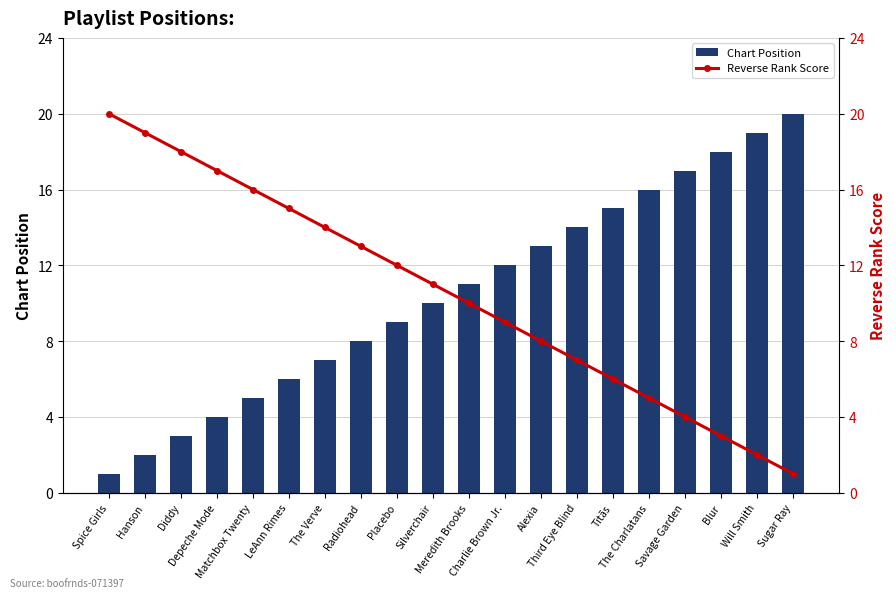

Which category has the lowest value in the Reverse Rank Score series?

Sugar Ray